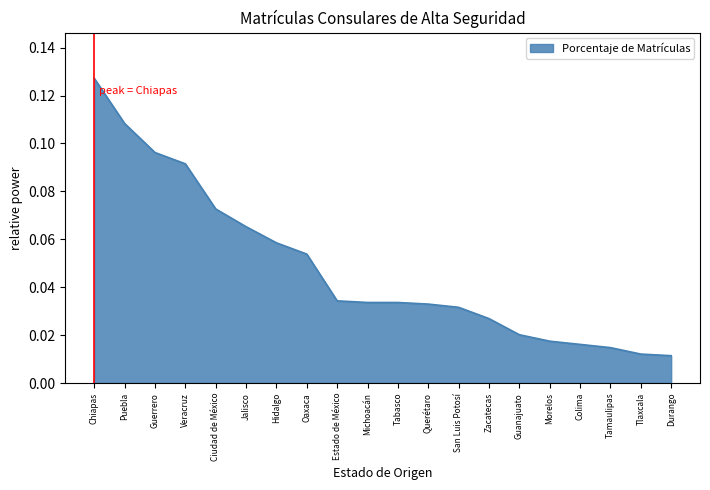

What position from the left is San Luis Potosí?

13